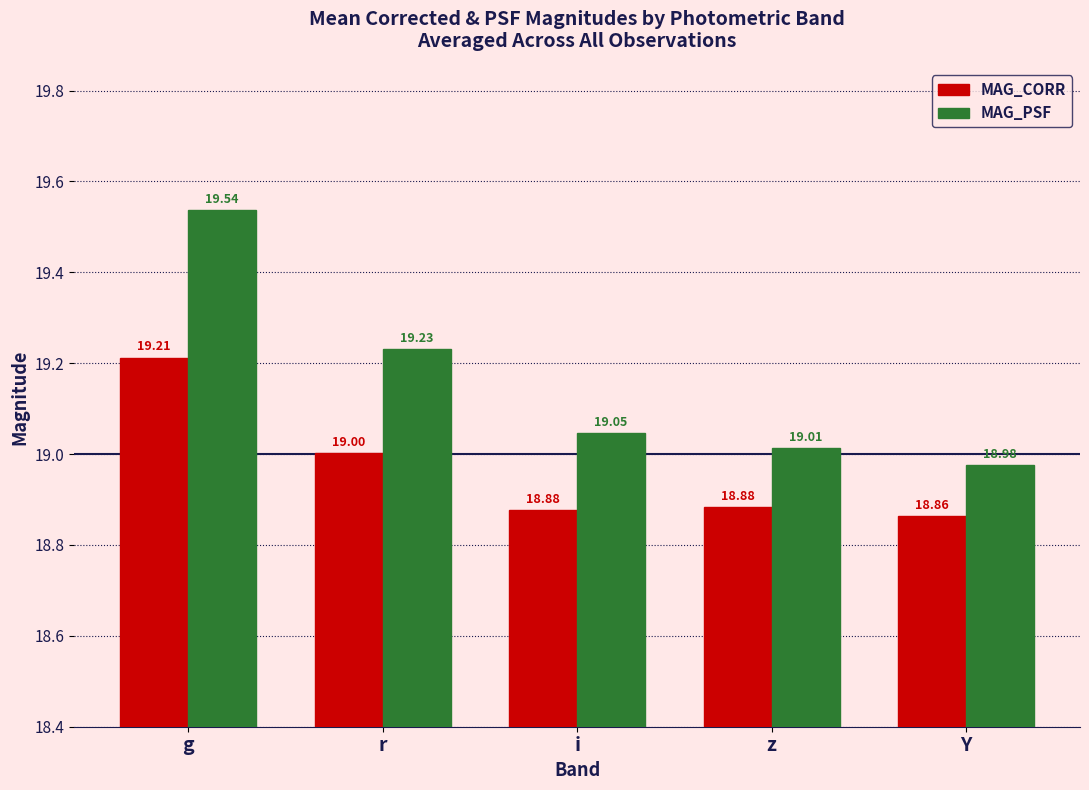

What position from the right is g?

5